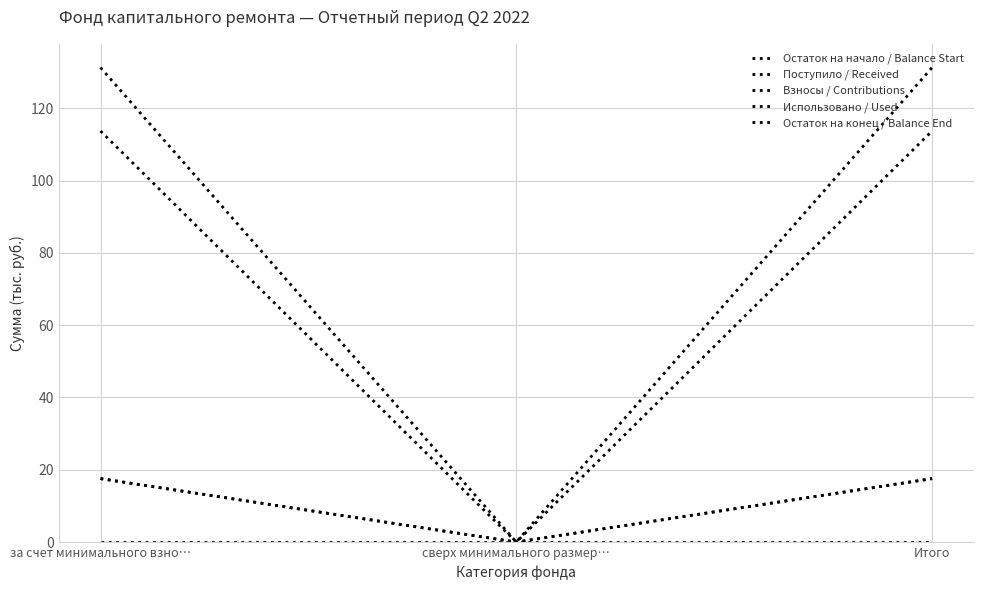

List the series in order of their peak value, lowest first.

Использовано / Used, Поступило / Received, Взносы / Contributions, Остаток на начало / Balance Start, Остаток на конец / Balance End